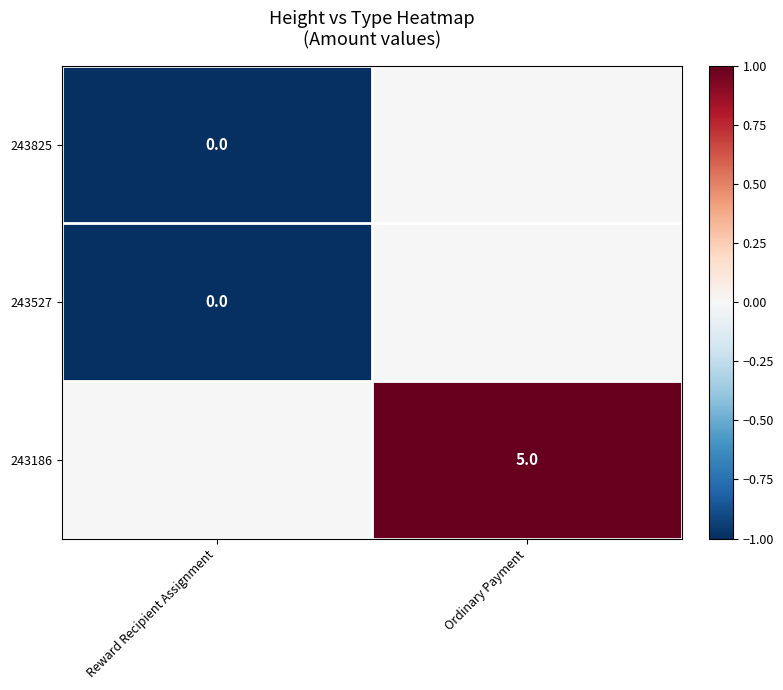

Which label corresponds to the smallest value in the chart?

Reward Recipient Assignment